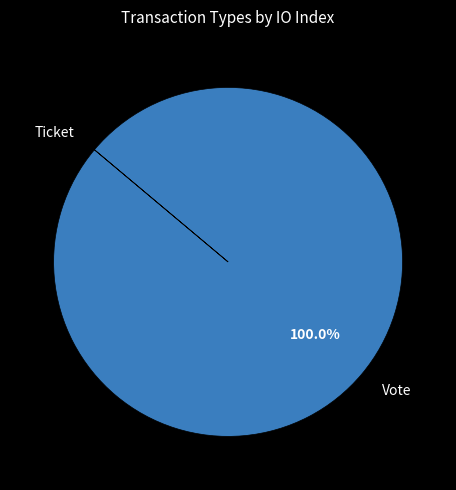

Is there any slice that represents more than half of the pie?

Yes